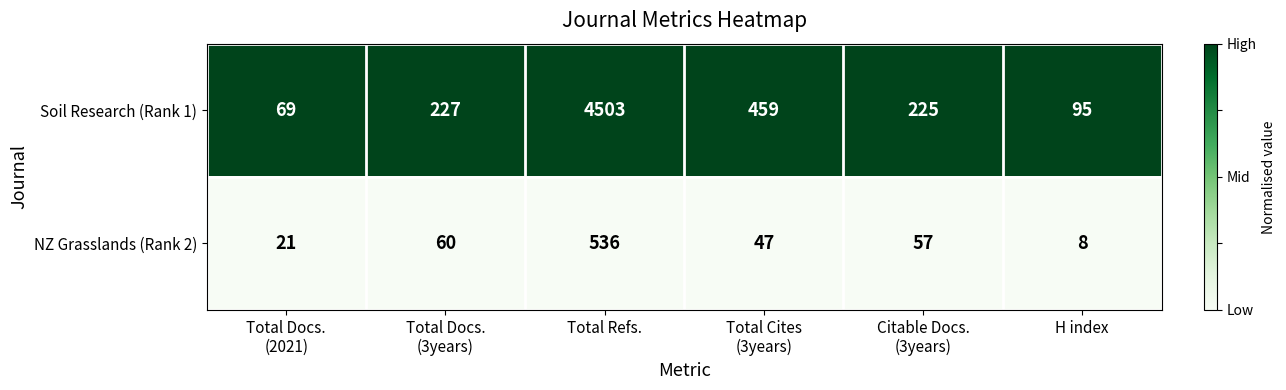

At Citable Docs.
(3years), list the series in order from smallest to largest.

NZ Grasslands (Rank 2), Soil Research (Rank 1)